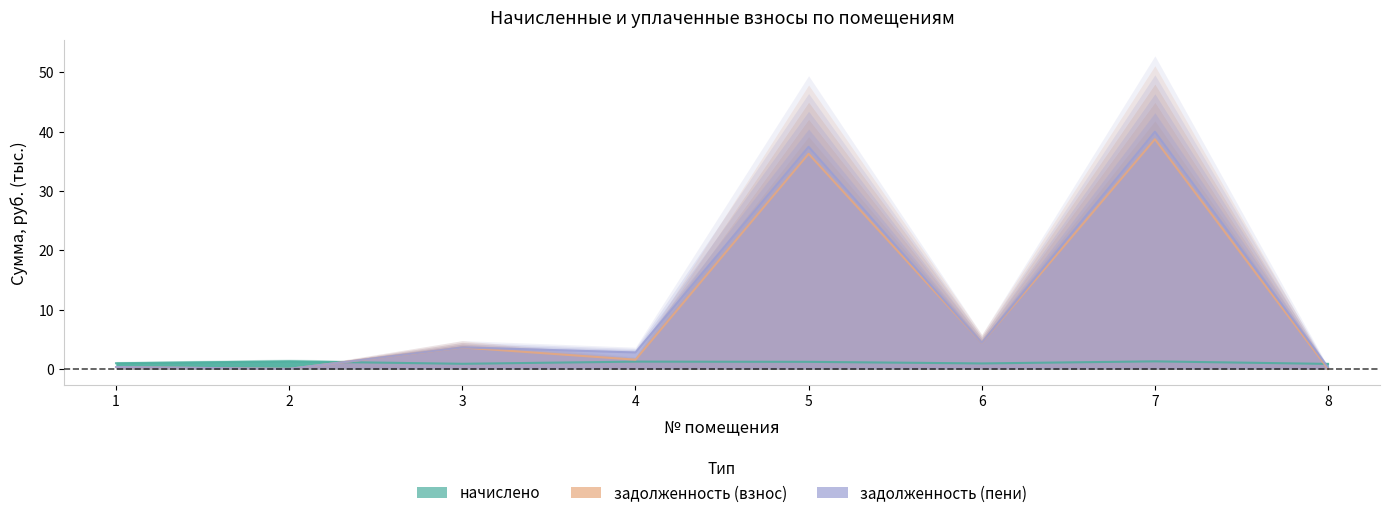

What is the value of the задолженность (взнос) point at the 5th from the left?

36.3